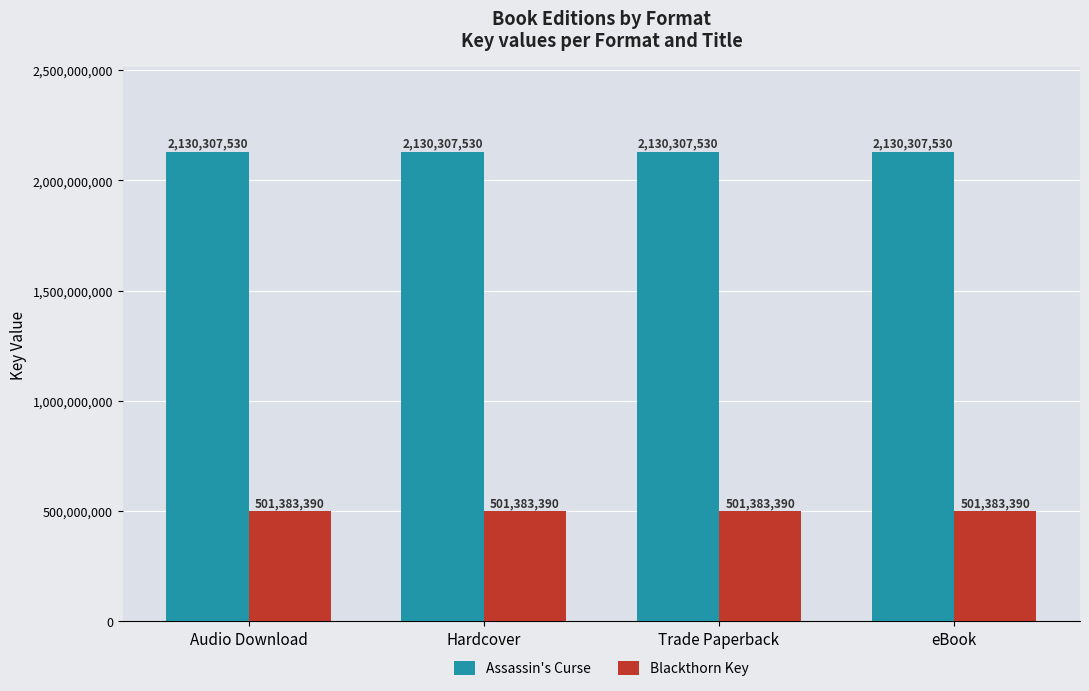

Reading left to right, transcribe all the data shown in this chart.

Assassin's Curse: 2130307530	2130307530	2130307530	2130307530
Blackthorn Key: 501383390	501383390	501383390	501383390